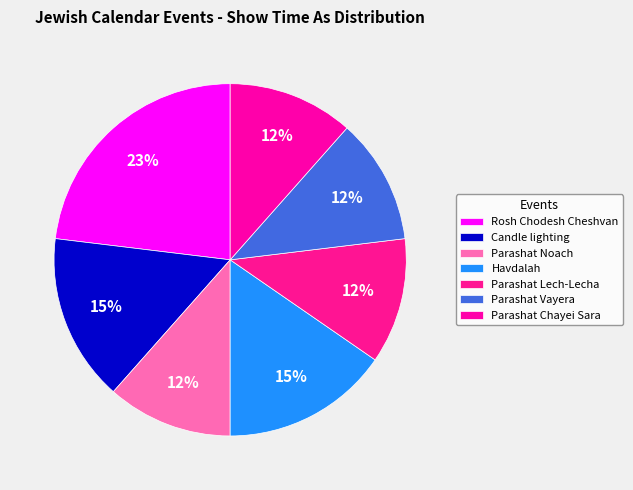

What percentage is NOT represented by Candle lighting?

84.6%